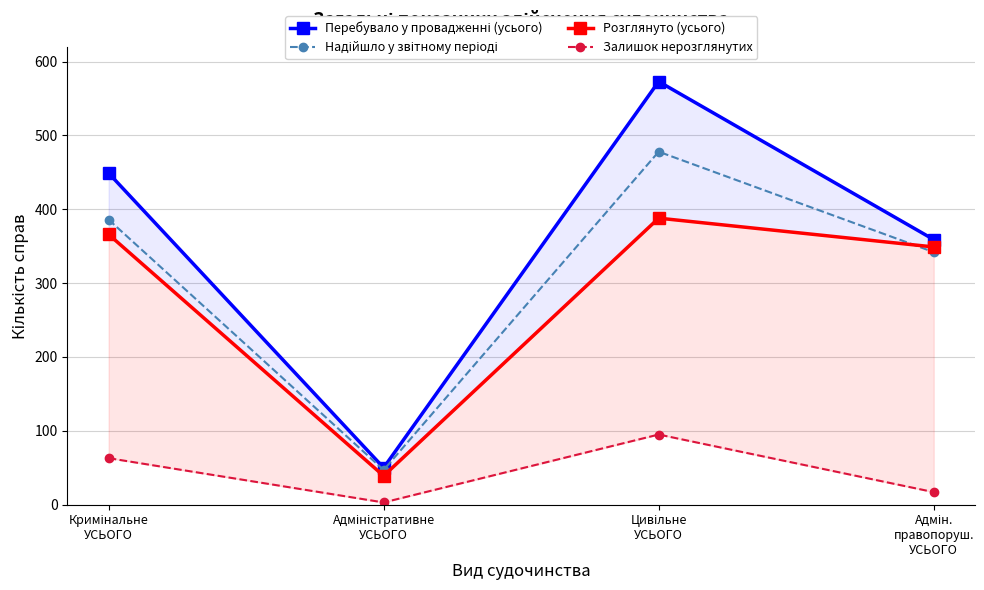

True or false: Надійшло у звітному періоді and Залишок нерозглянутих cross at least once.

False